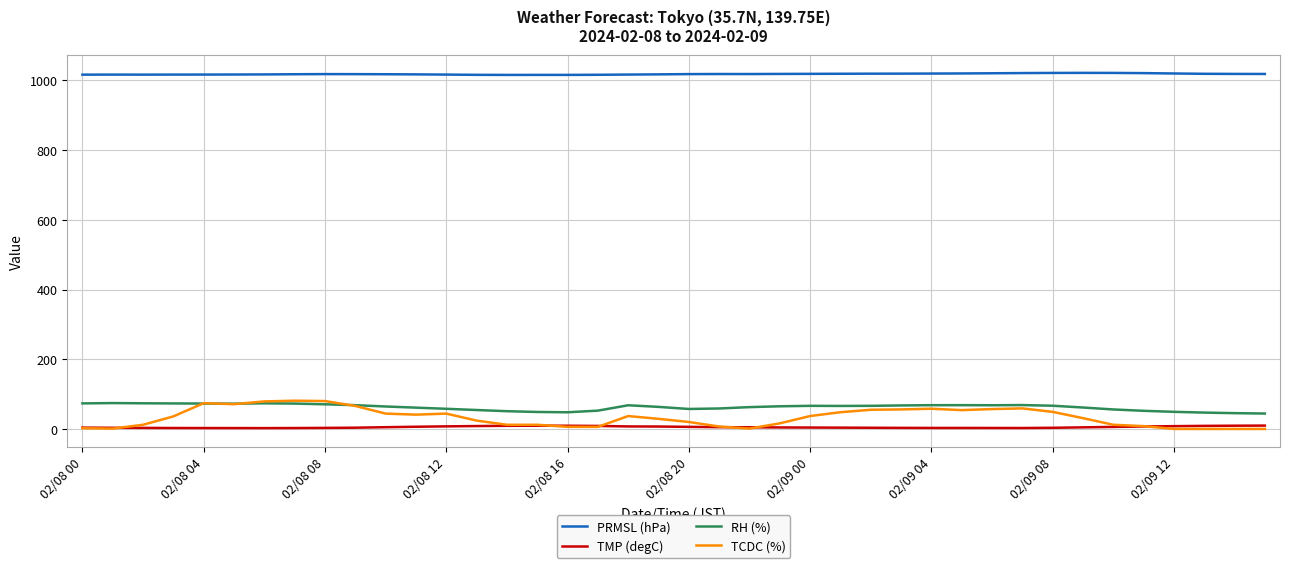

True or false: PRMSL (hPa) and TMP (degC) intersect in this chart.

False